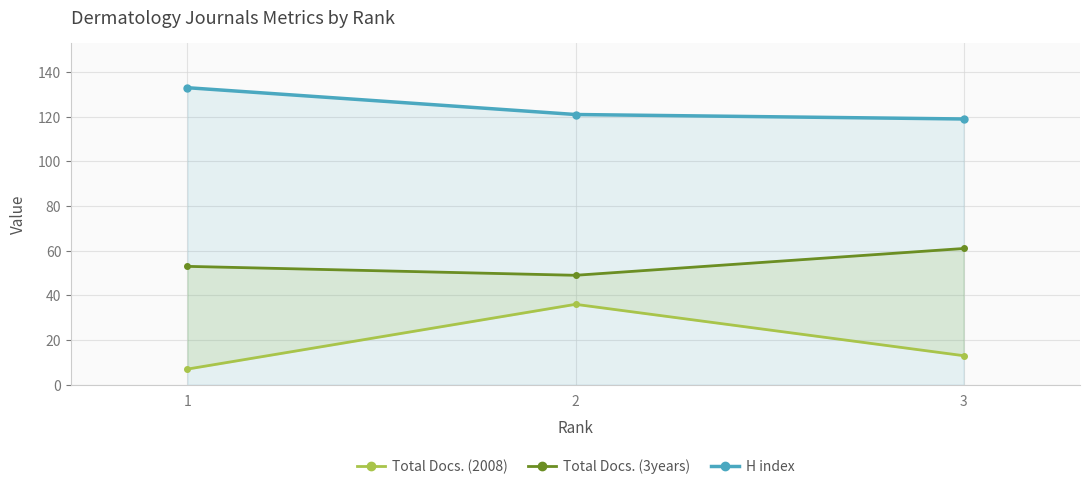

Rank the series by their maximum value, from lowest to highest.

Total Docs. (2008), Total Docs. (3years), H index